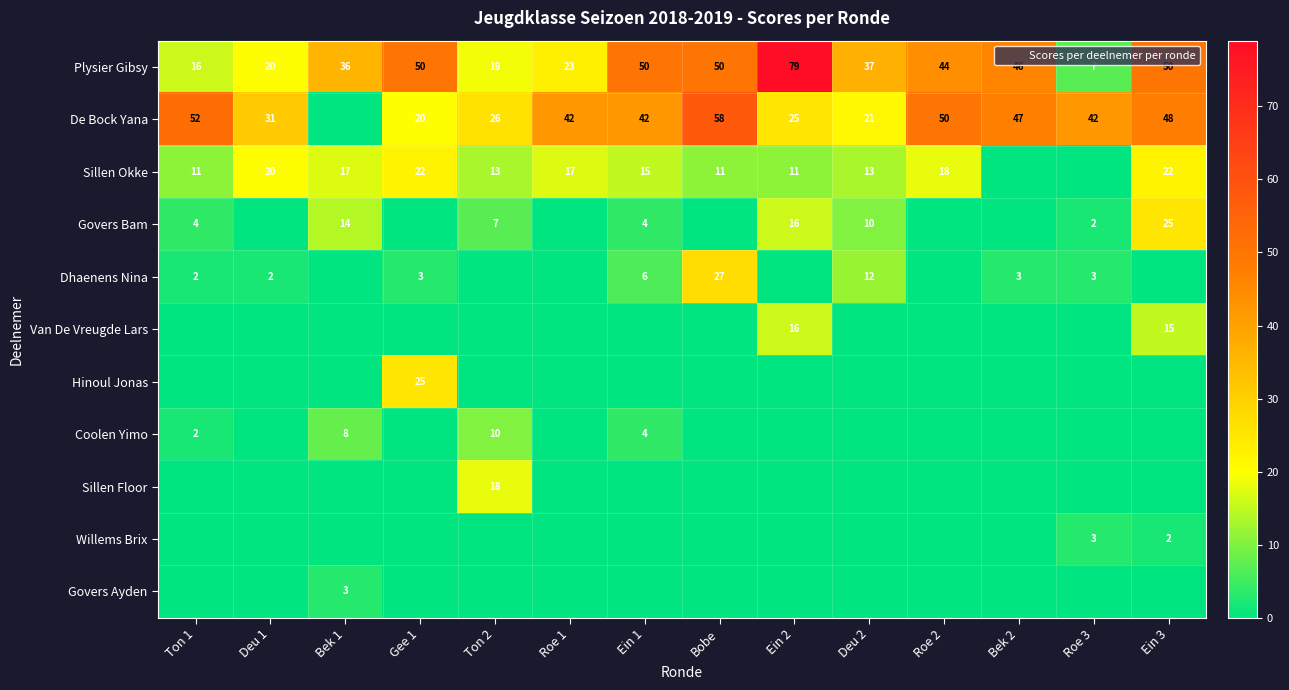

How many values in Sillen Okke are above zero?

12